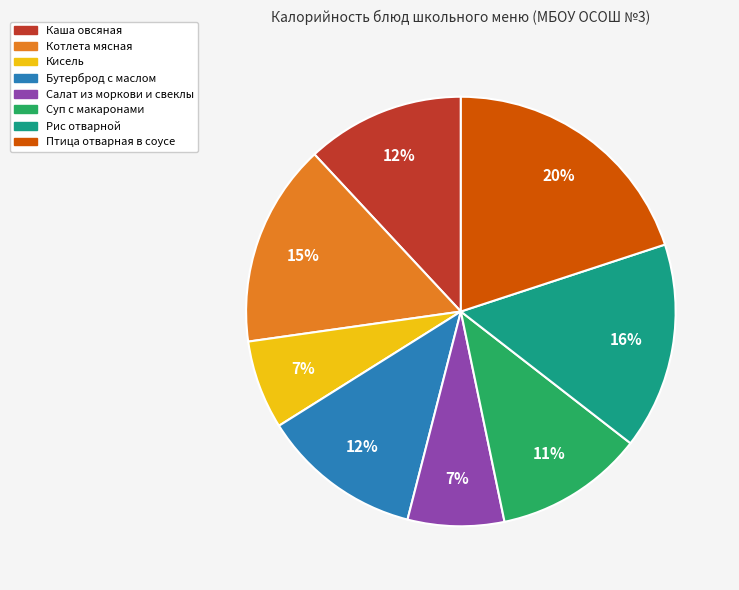

Do Рис отварной and Кисель together represent more than half of the pie?

No